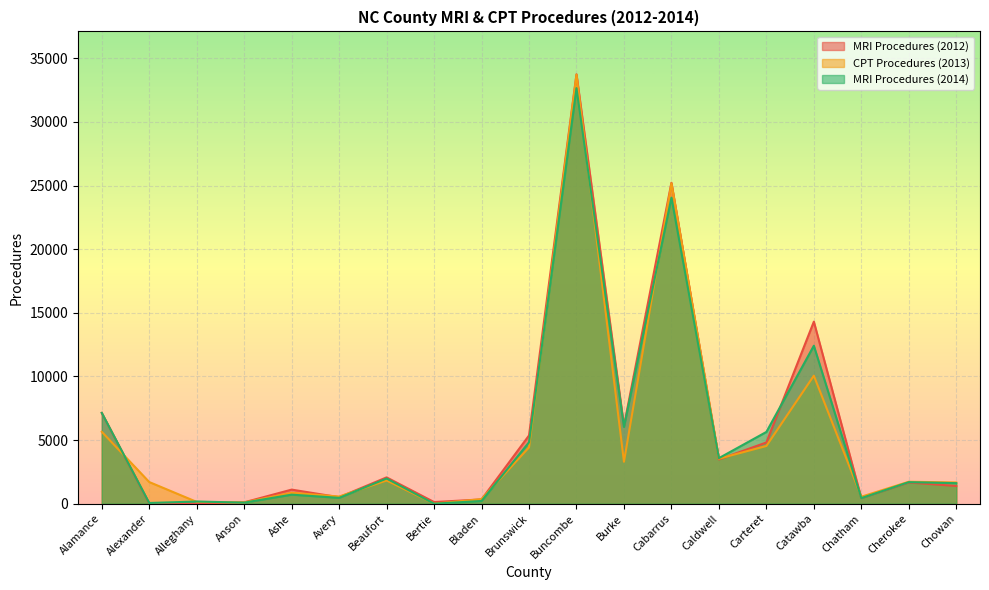

At how many categories does at least one series exceed 9080?

3